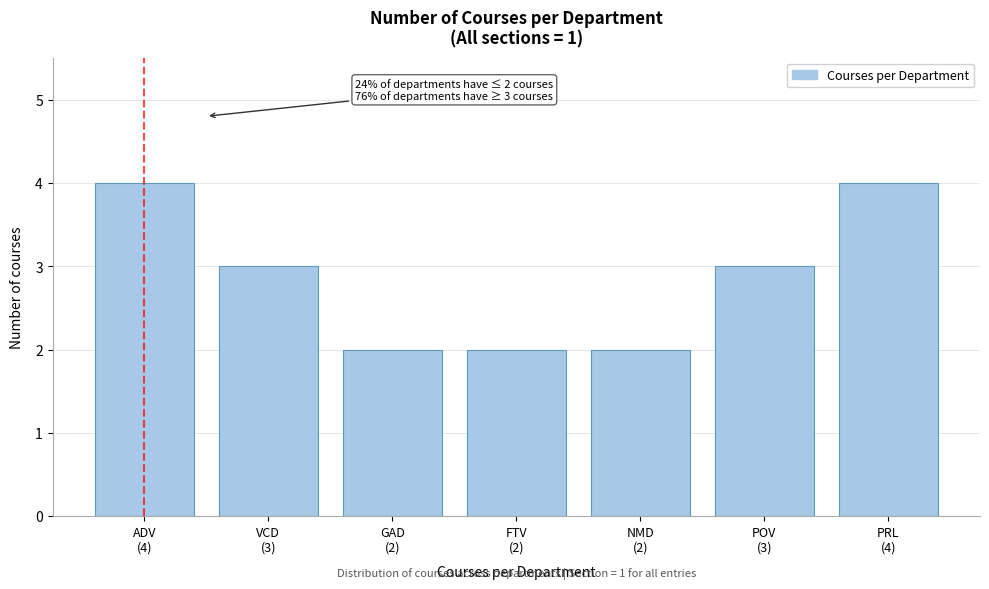

Reading left to right, transcribe all the data shown in this chart.

4	3	2	2	2	3	4